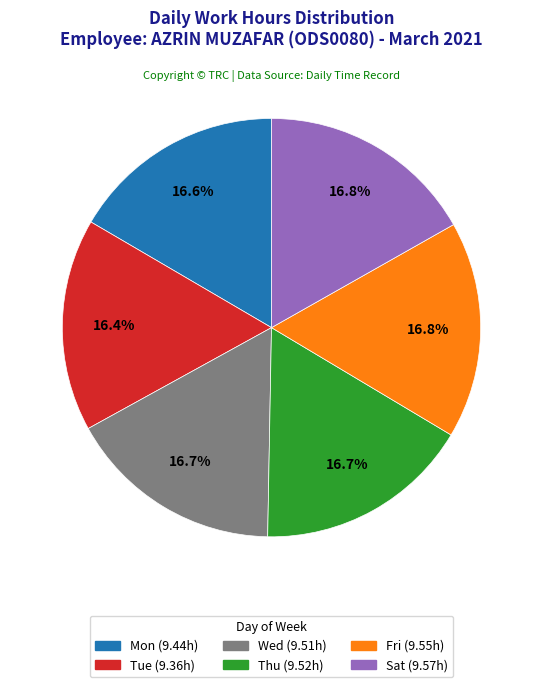

To the nearest percent, what portion does Thu represent?

17%